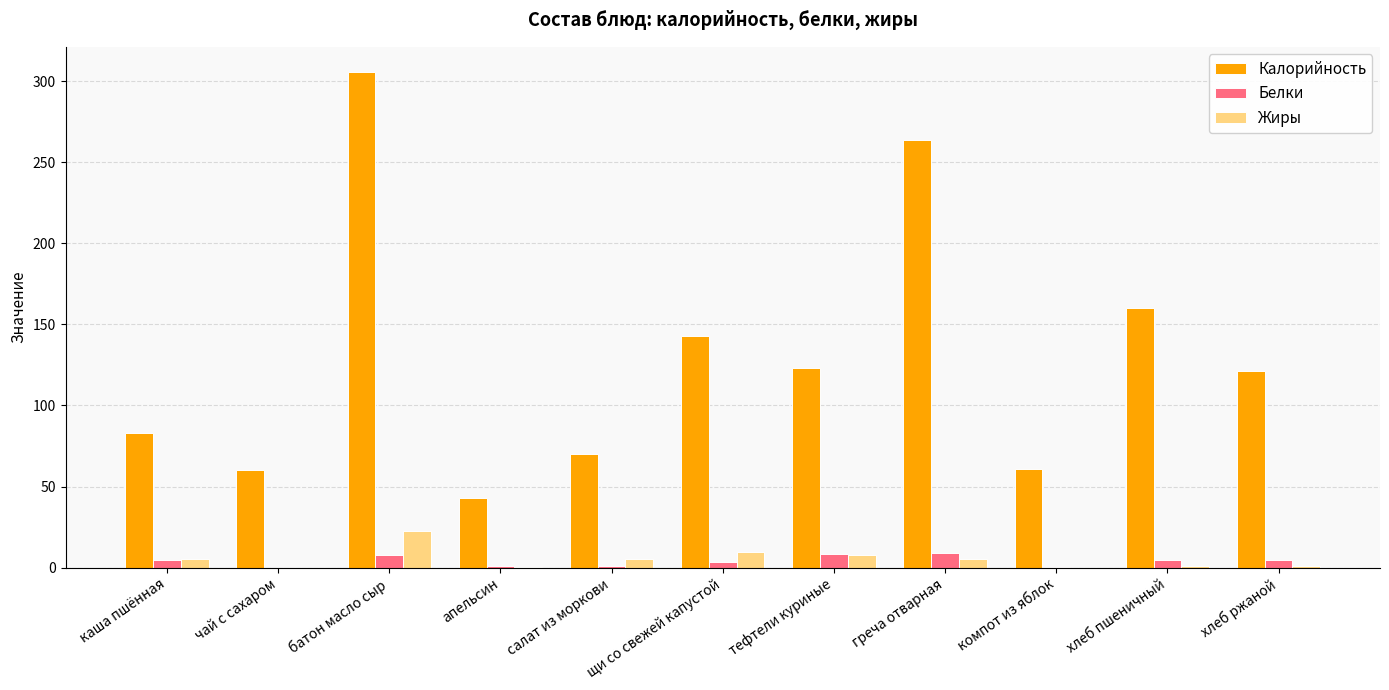

Are the bars grouped side by side (vs. stacked)?

Yes